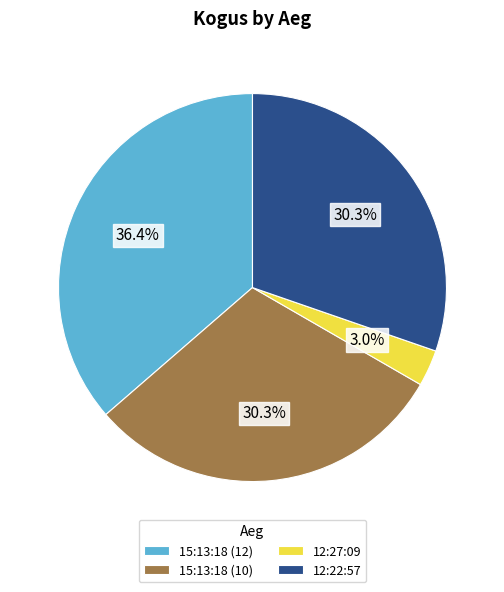

To the nearest percent, what portion does 15:13:18 (12) represent?

36%